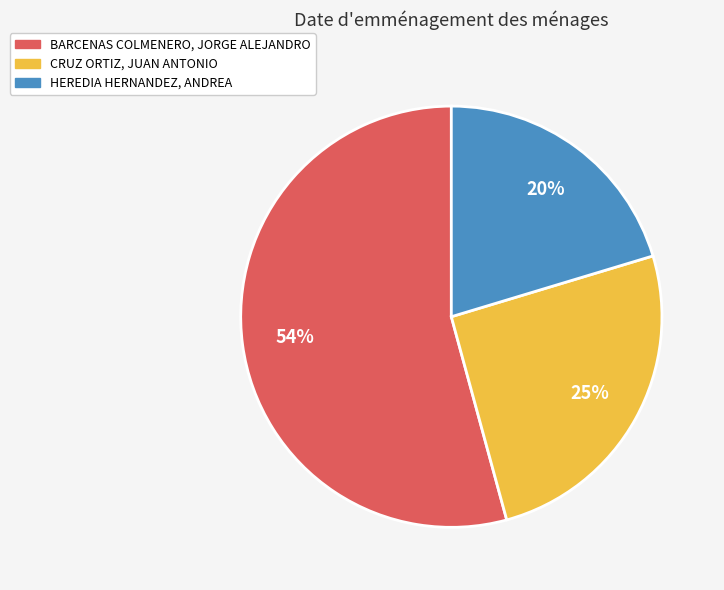

To the nearest percent, what percentage of the pie is HEREDIA HERNANDEZ, ANDREA?

20%